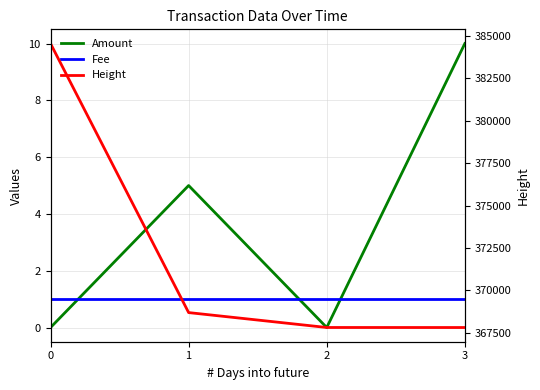

What are all the series names shown in the legend?

Amount, Fee, Height